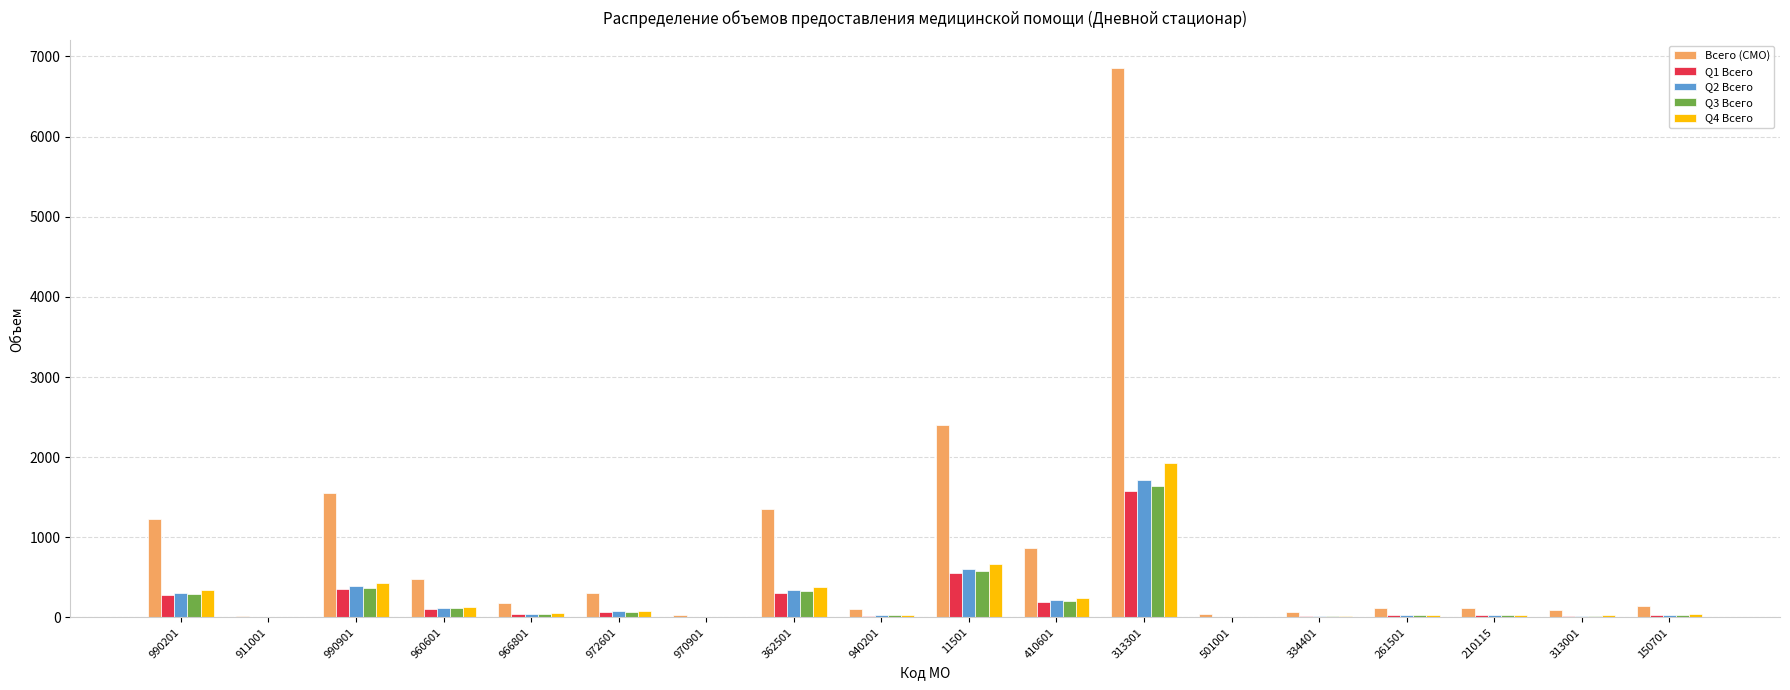

The value of Q4 Всего at 313301 is 2775. True or false?

False